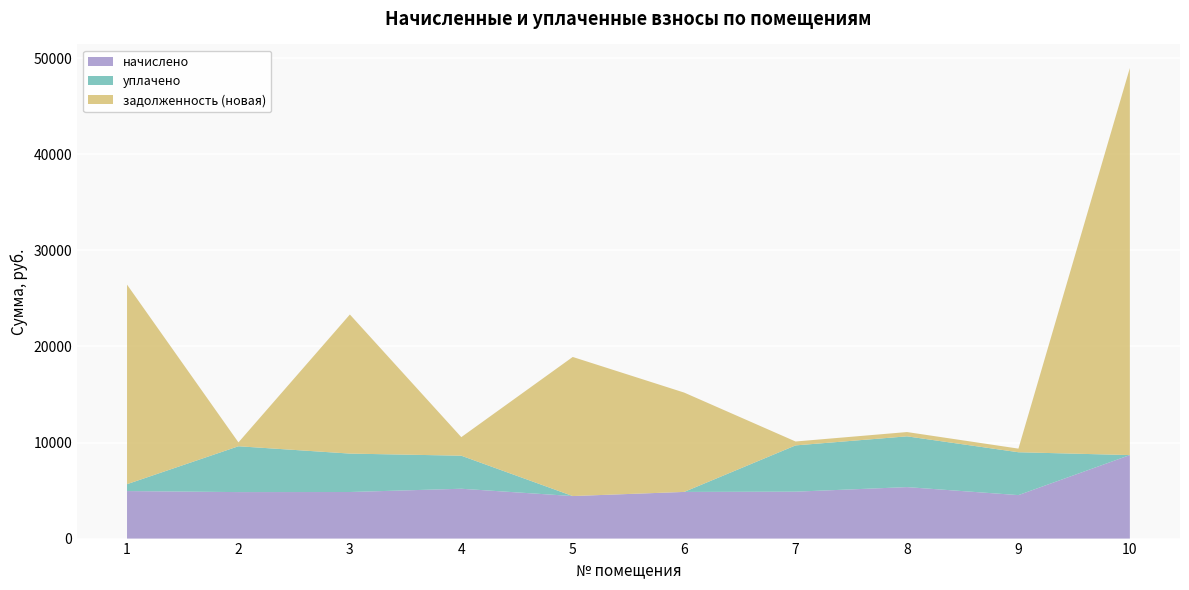

Reading right to left, what are all the values shown in this chart?

начислено: 10=8695.1	9=4526.9	8=5360.5	7=4885.4	6=4858.4	5=4428.2	4=5190.1	3=4849.6	2=4840.6	1=4948.1
уплачено: 10=0.0	9=4463.2	8=5285.2	7=4816.8	6=0.0	5=0.0	4=3439.3	3=4000.0	2=4772.5	1=717.0
задолженность (новая): 10=40305.3	9=377.2	8=446.7	7=407.1	6=10343.6	5=14482.3	4=1933.8	3=14482.4	2=403.4	1=20778.1